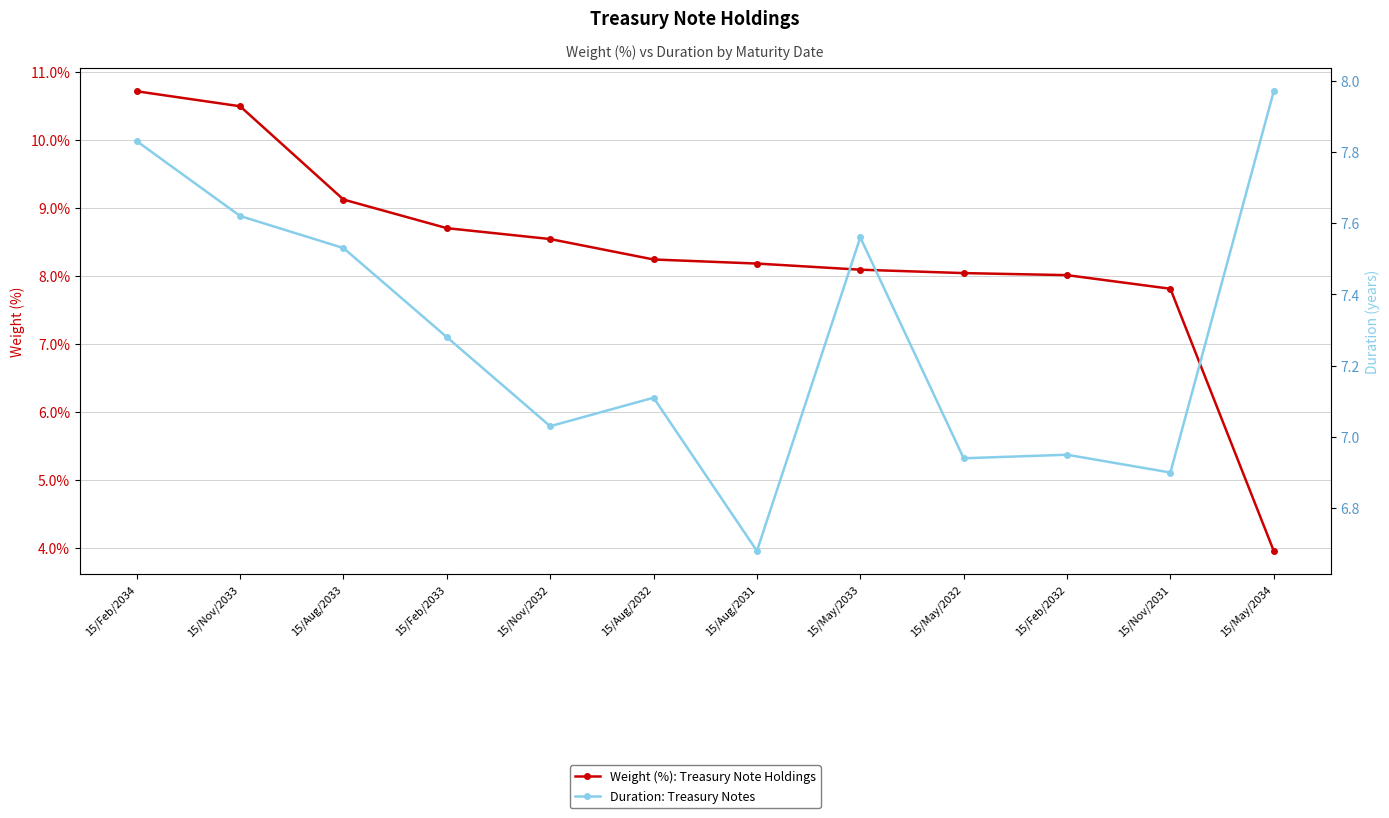

At which category is the sum across all series the highest?

15/Feb/2034